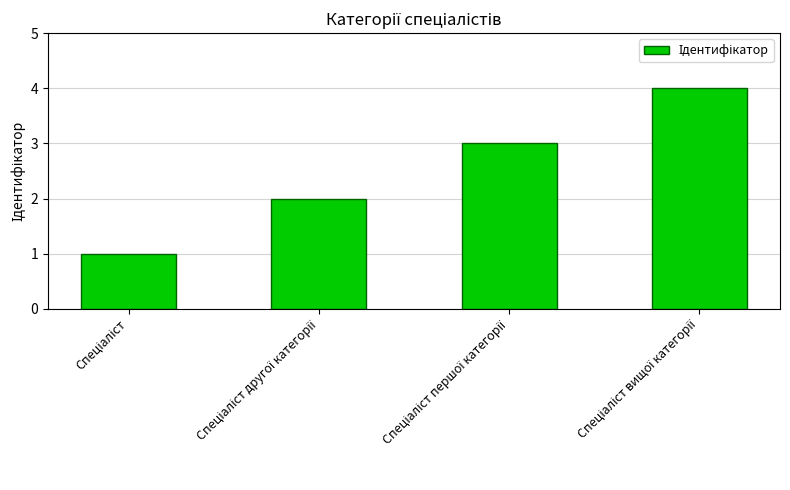

What is the maximum value shown in the chart?

4